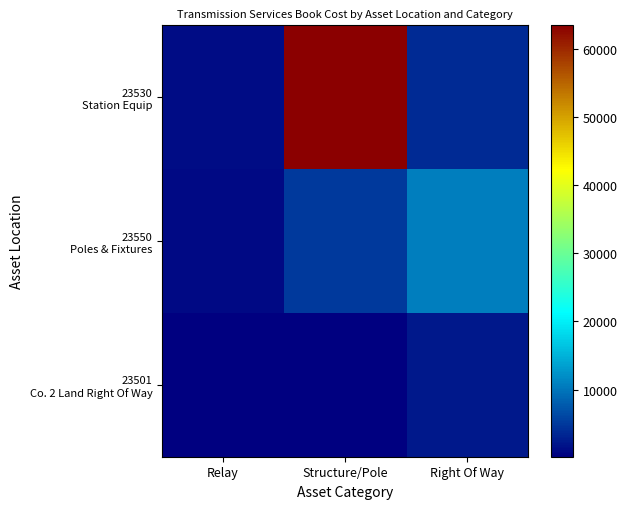

Which has a higher value, Right Of Way or Relay?

Right Of Way